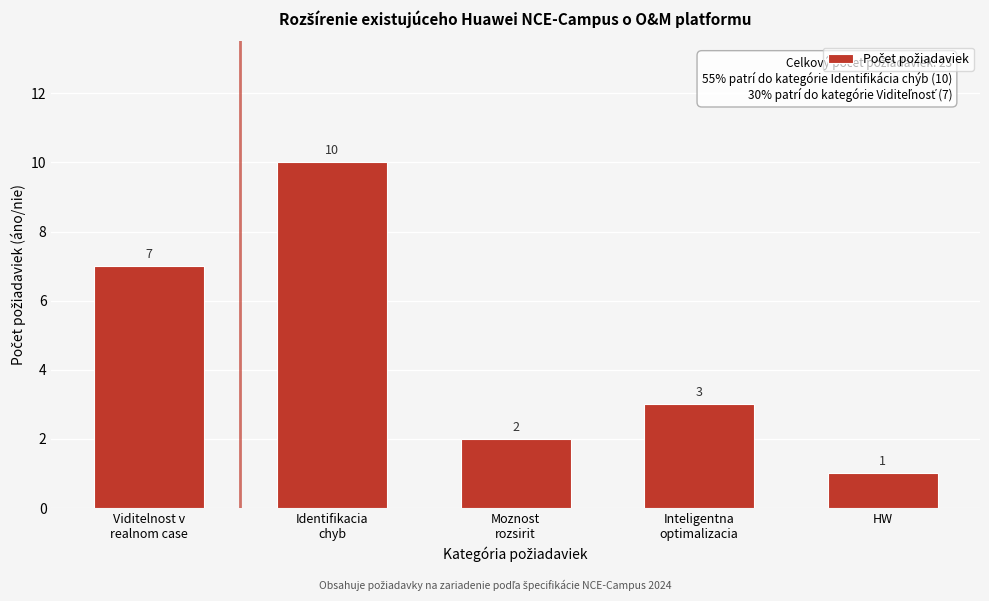

Reading left to right, what are all the values shown in this chart?

7	10	2	3	1